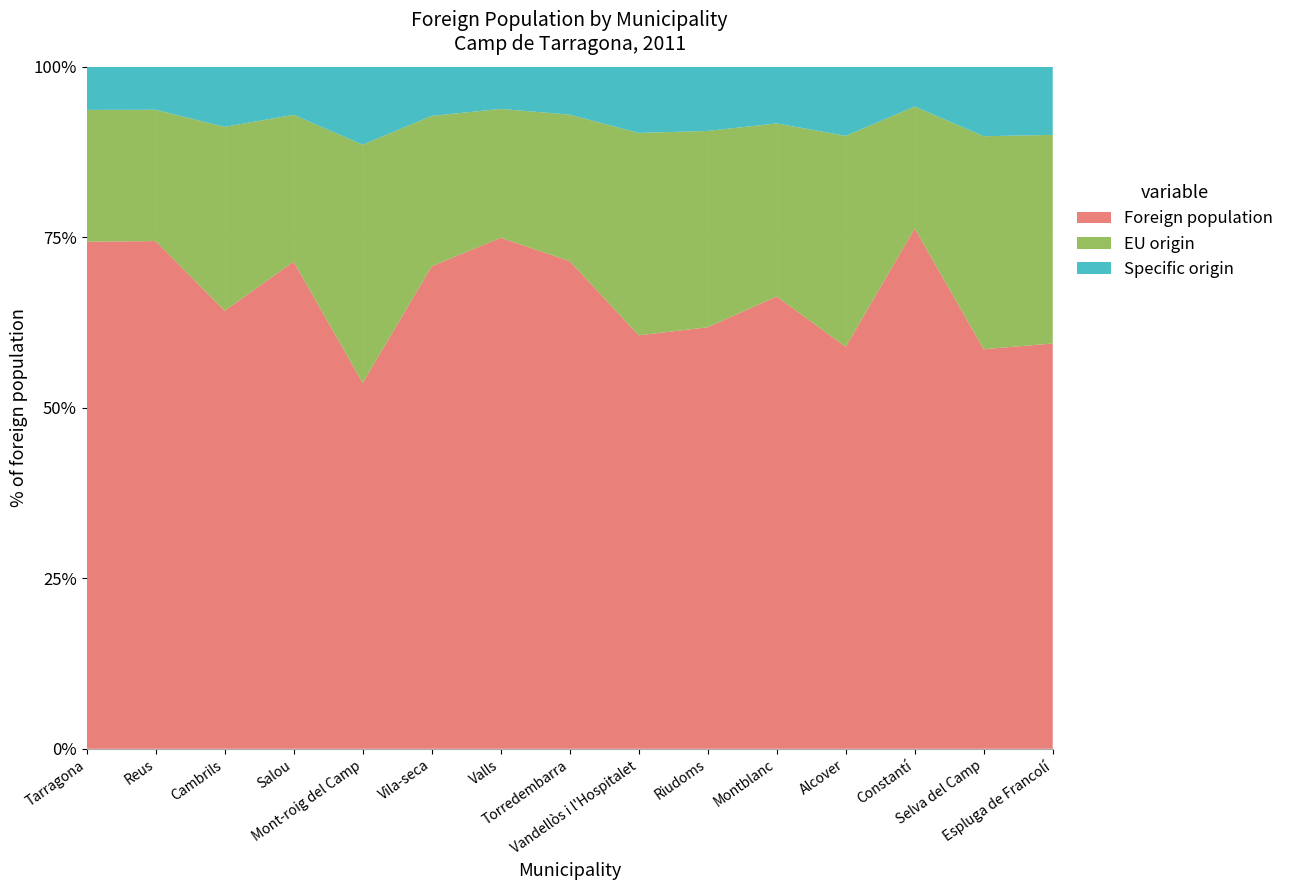

Reading right to left, list all the values displayed in this chart.

Foreign population: Espluga de Francolí=542	Selva del Camp=559	Constantí=1575	Alcover=705	Montblanc=1032	Riudoms=908	Vandellòs i l'Hospitalet=958	Torredembarra=2910	Valls=4047	Vila-seca=4683	Mont-roig del Camp=3898	Salou=9712	Cambrils=7241	Reus=20243	Tarragona=24191
EU origin: Espluga de Francolí=279	Selva del Camp=298	Constantí=369	Alcover=370	Montblanc=395	Riudoms=423	Vandellòs i l'Hospitalet=469	Torredembarra=874	Valls=1021	Vila-seca=1460	Mont-roig del Camp=2540	Salou=2930	Cambrils=3041	Reus=5238	Tarragona=6288
Specific origin: Espluga de Francolí=91	Selva del Camp=97	Constantí=120	Alcover=121	Montblanc=129	Riudoms=138	Vandellòs i l'Hospitalet=153	Torredembarra=285	Valls=333	Vila-seca=476	Mont-roig del Camp=829	Salou=956	Cambrils=992	Reus=1709	Tarragona=2052